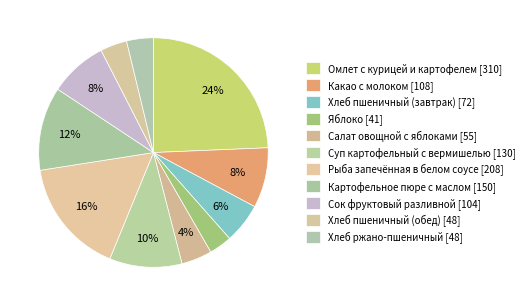

What is the ratio of the value at Картофельное пюре с маслом to the value at Омлет с курицей и картофелем?

0.5